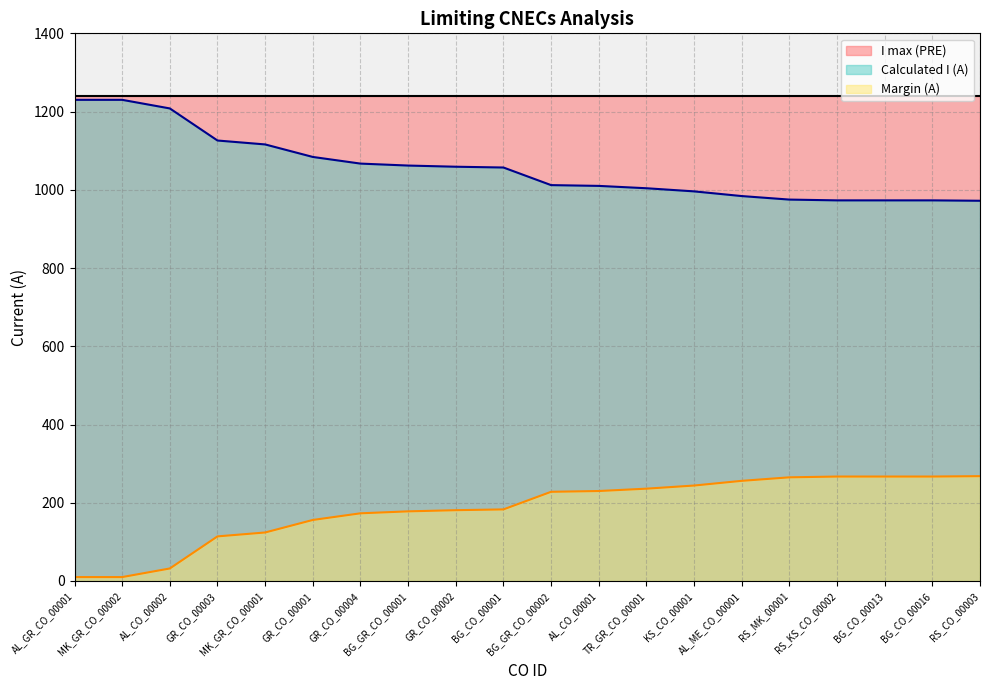

Is the value of Calculated I (A) at BG_CO_00001 greater than the value of Margin (A) at BG_GR_CO_00001?

Yes